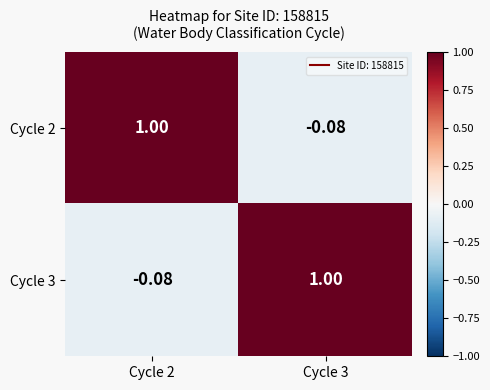

How many values in the Cycle 2 series are below 1?

1